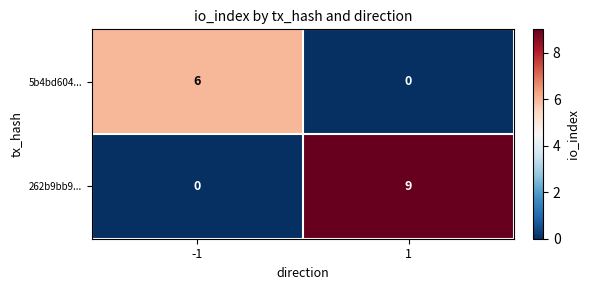

Reading left to right, extract all data points from this chart.

5b4bd604...: 6	0
262b9bb9...: 0	9